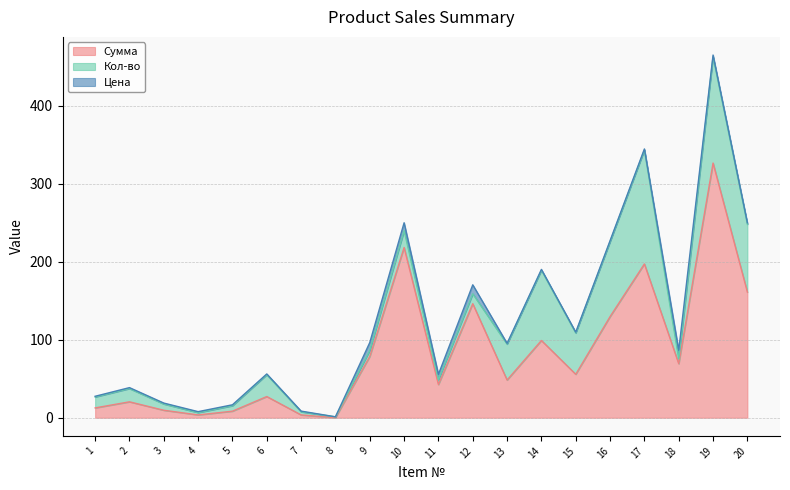

What is the minimum value for Кол-во?

1.0